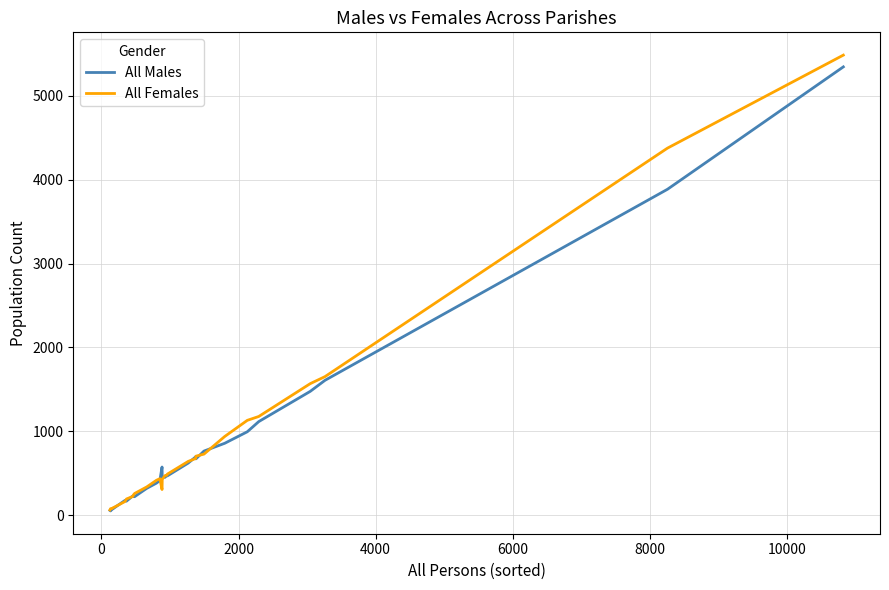

What are all the series names shown in the legend?

All Males, All Females